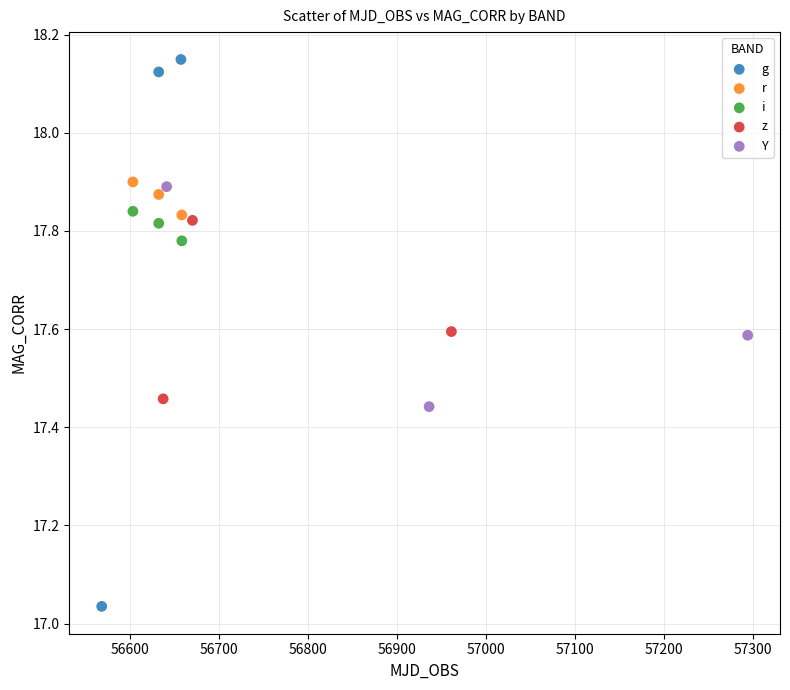

Which series has the largest Y range (max minus min)?

g